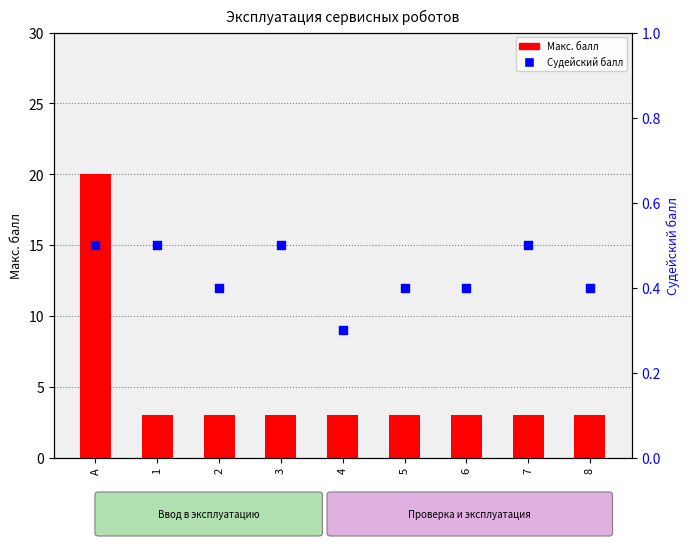

Which series reaches the minimum Y coordinate?

Судейский балл